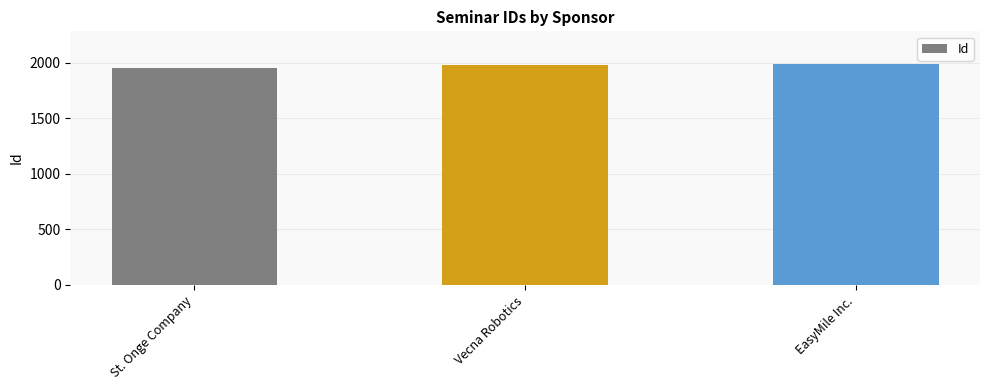

The chart shows a value of 1985 at EasyMile Inc.. True or false?

True